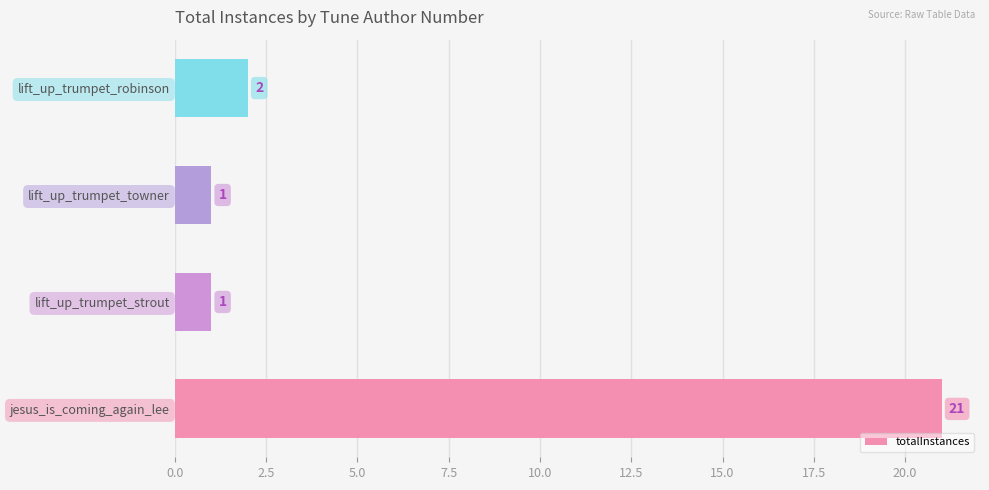

The value at jesus_is_coming_again_lee is 30. True or false?

False